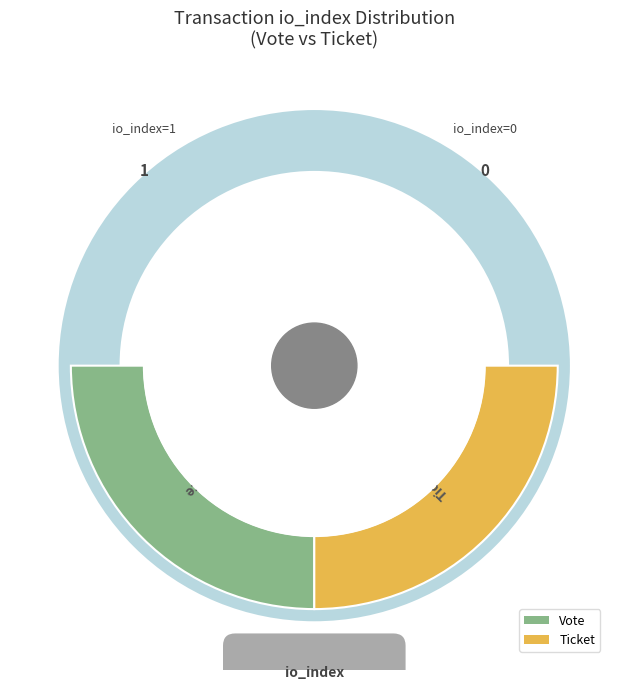

To the nearest percent, what is the difference between the largest and smallest slice percentages?

100%